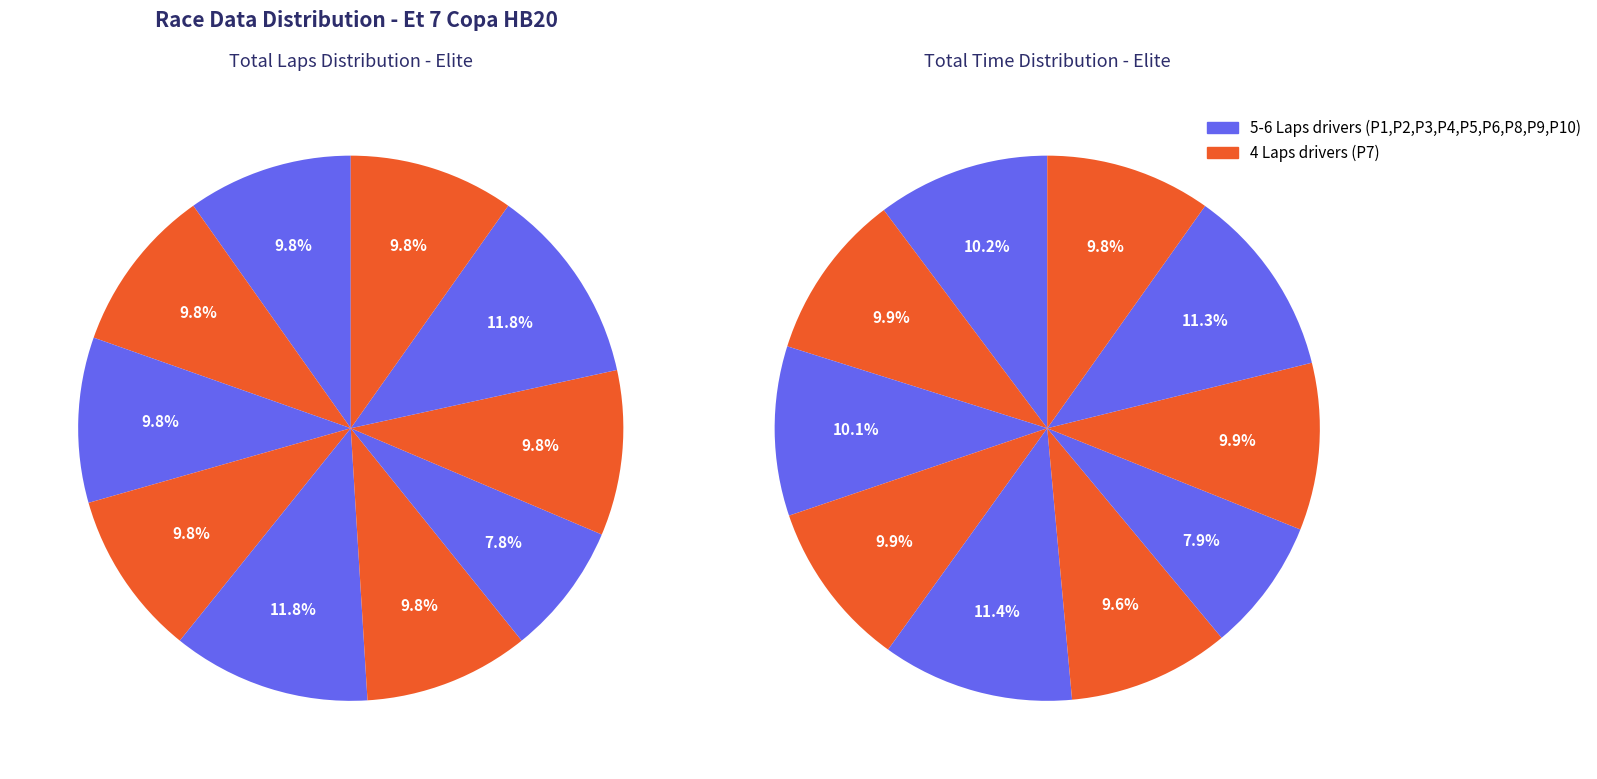

Rank the series by their average value, from lowest to highest.

Total Laps, Total Time